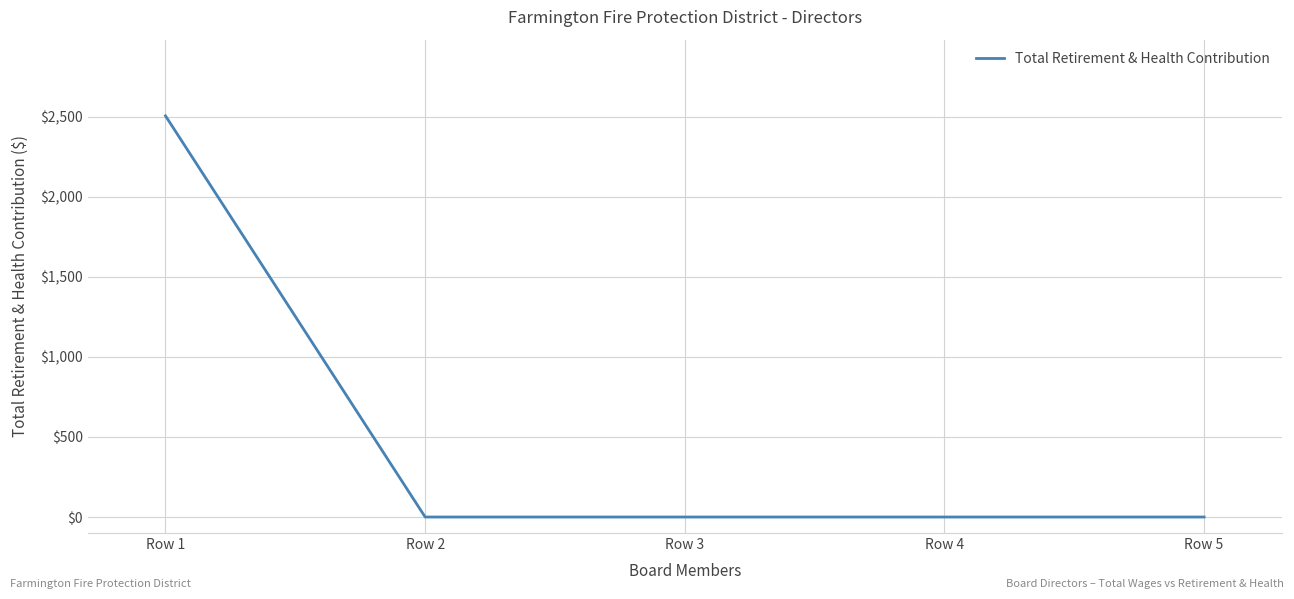

Is this an area chart (filled region under the line)?

No